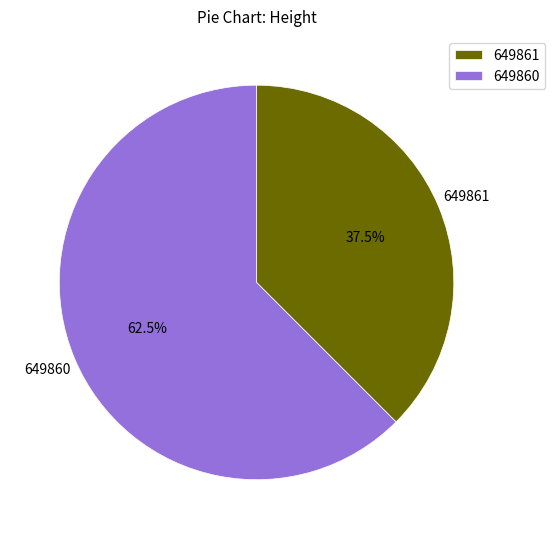

To the nearest percent, what is the difference between the largest and smallest slice percentages?

25%